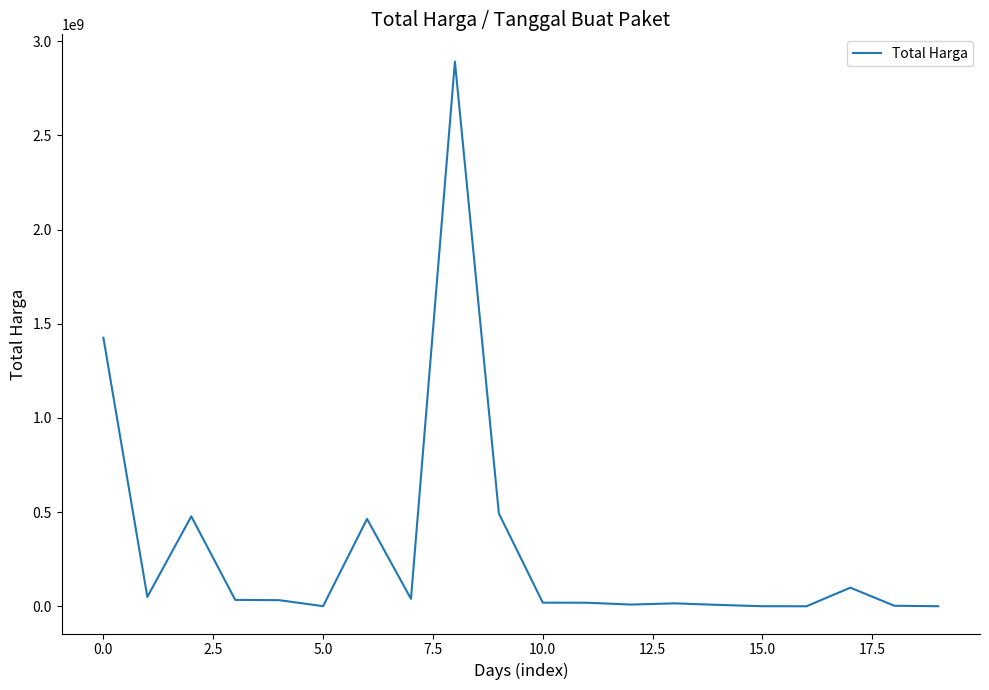

What is the maximum value shown in the chart?

2892122000